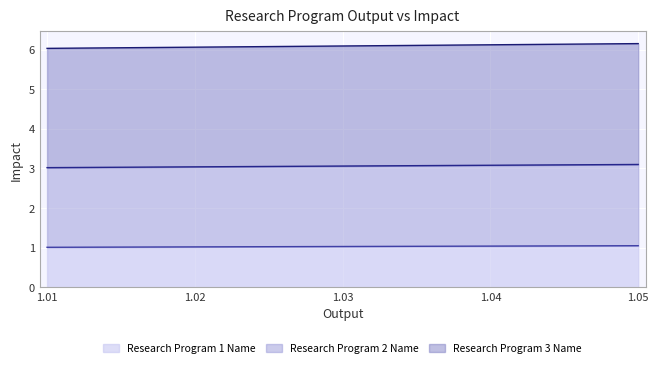

What is the sum of all Research Program 3 Name values?

30.4